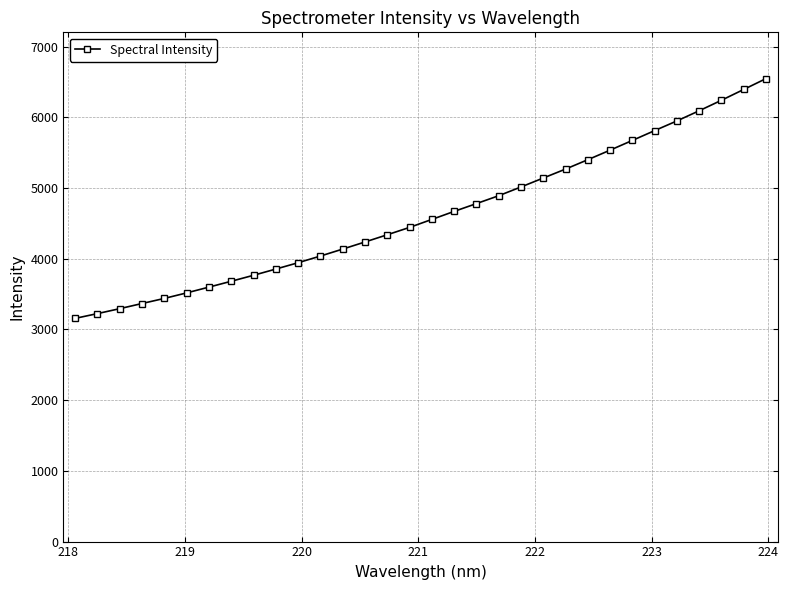

What is the smallest value displayed?

3156.1